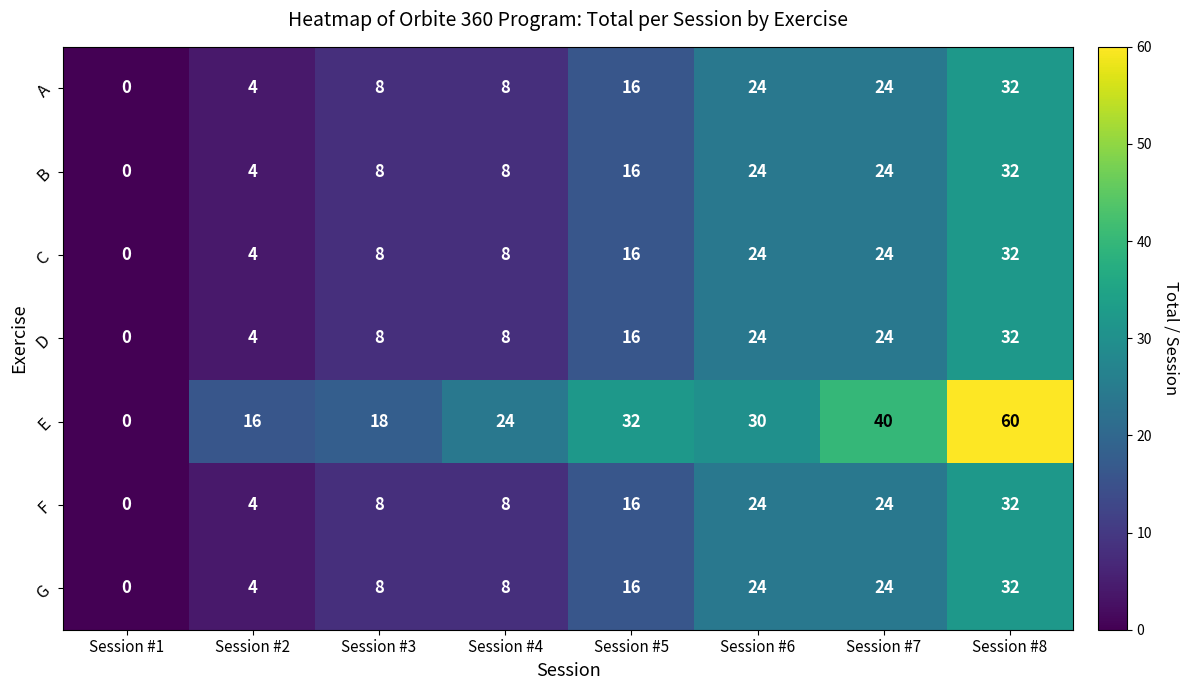

How many distinct data groups are displayed?

7